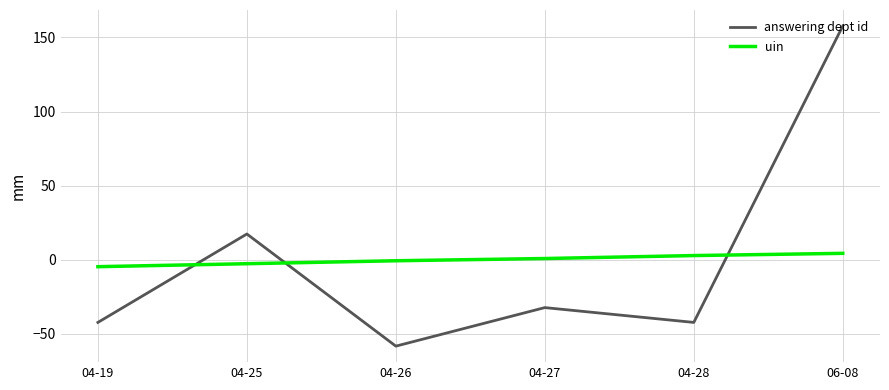

List the series in order of their peak value, highest first.

answering dept id, uin